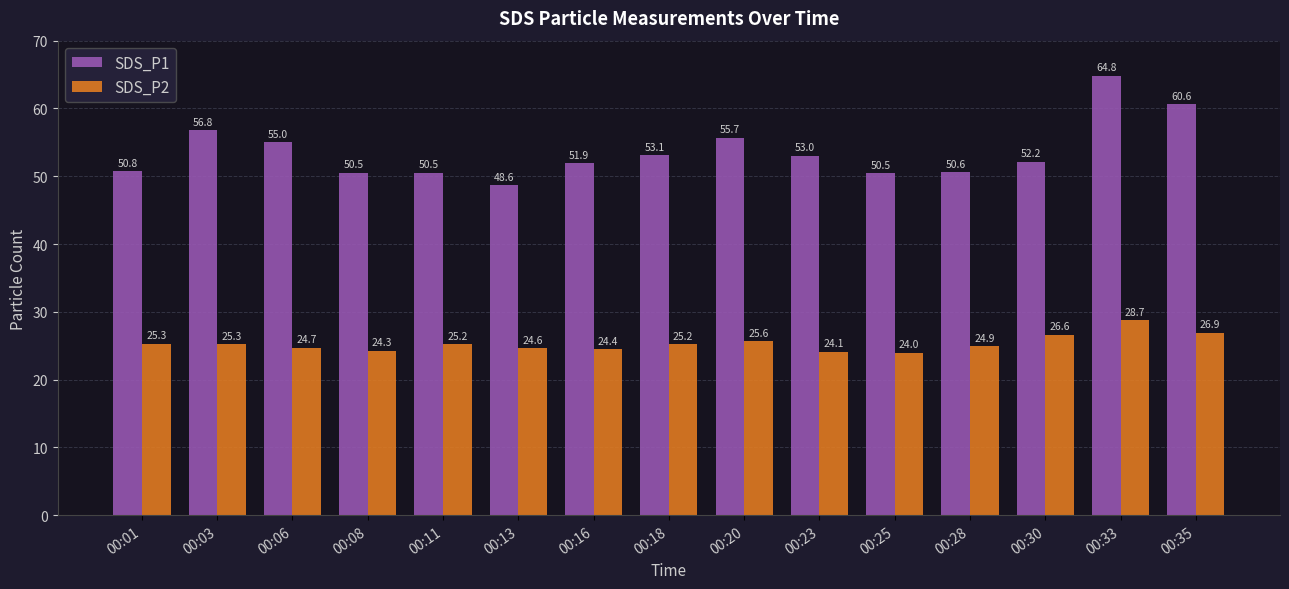

What is the value of the SDS_P1 bar at the 7th from the left?

51.9